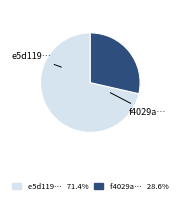

Does any single category account for the majority?

Yes